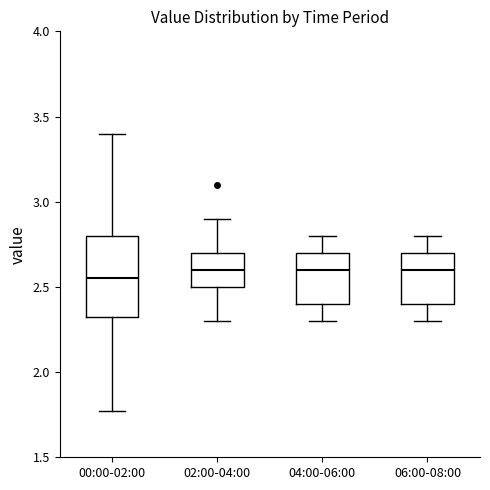

Which box is the tallest, from its lower edge to its upper edge?

00:00-02:00